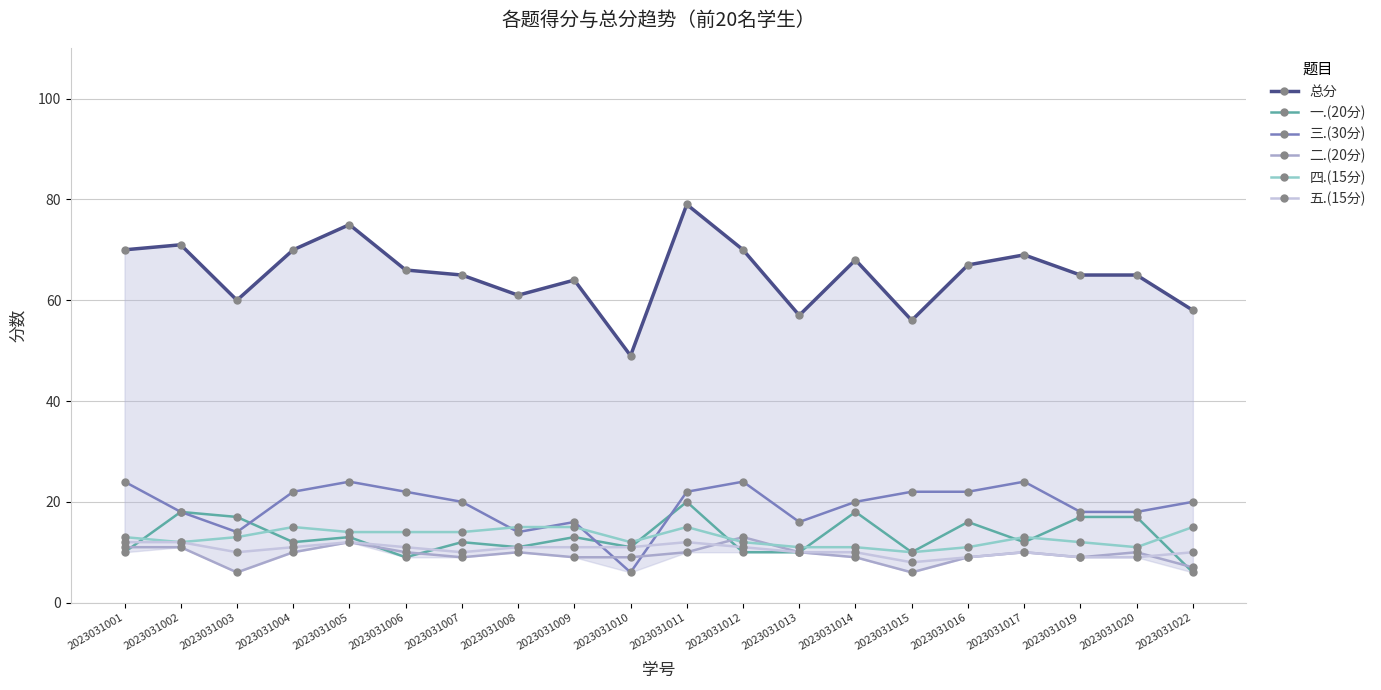

Rank the series at 2023031015 from highest to lowest value.

总分, 三.(30分), 一.(20分), 四.(15分), 五.(15分), 二.(20分)